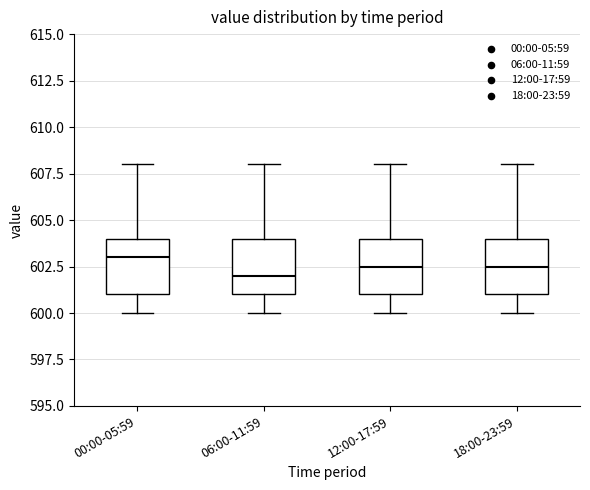

Where does the median line of the box for 06:00-11:59 sit on the y-axis? The values are not printed on the chart, so give them approximately, as read against the axis.

602.0